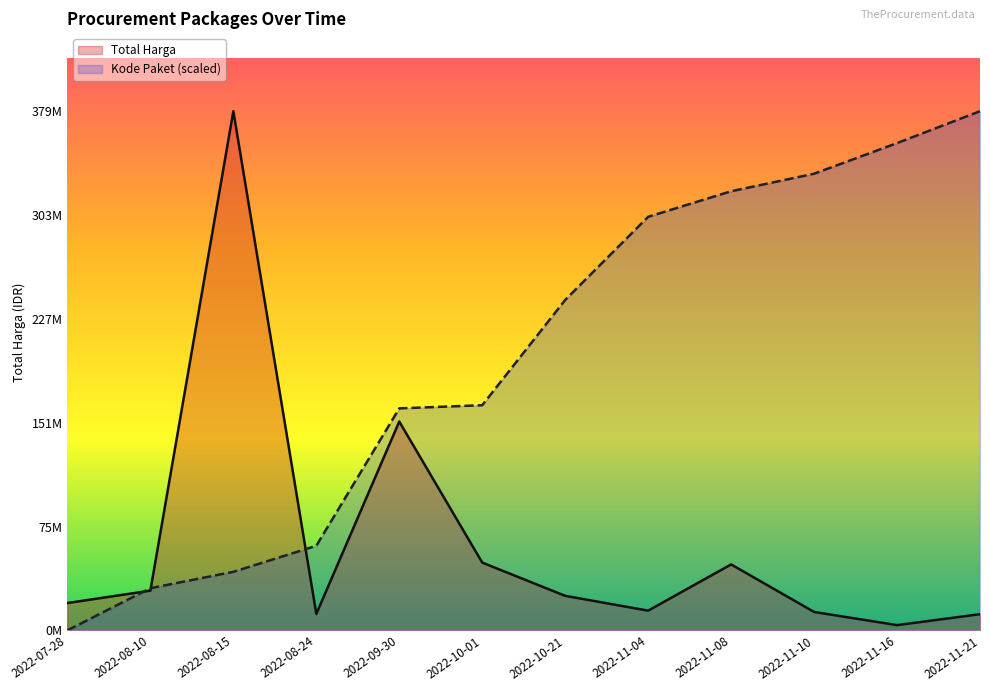

The Kode Paket (scaled) series shows 355794519.8 at 2022-11-16. True or false?

True